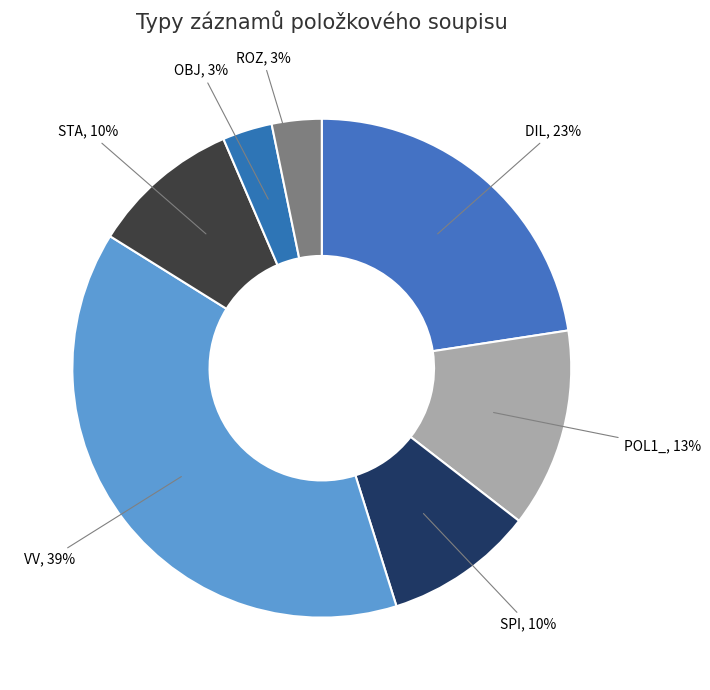

Is there a majority slice in this chart?

No